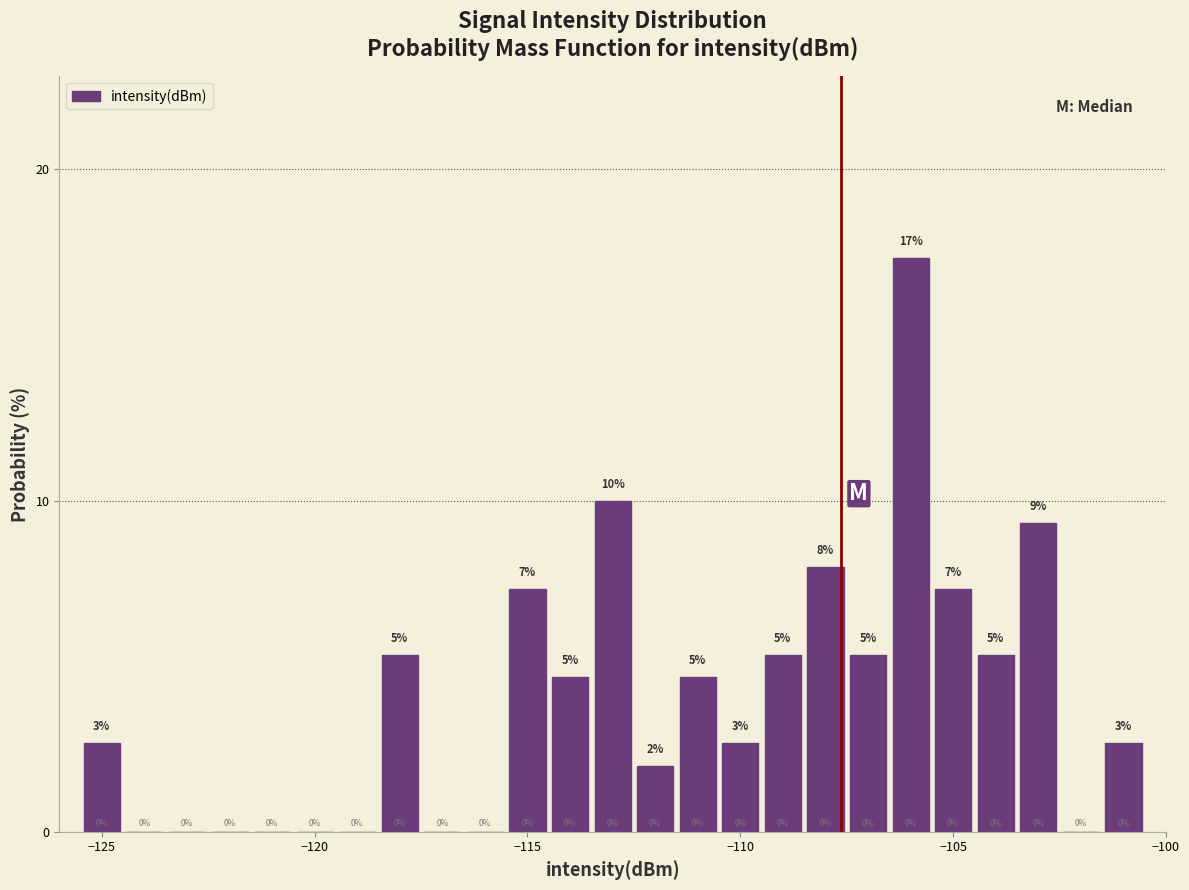

Around what value on the x-axis is the tallest bar? Give the approximate position of its centre, as read against the axis.

-106.0